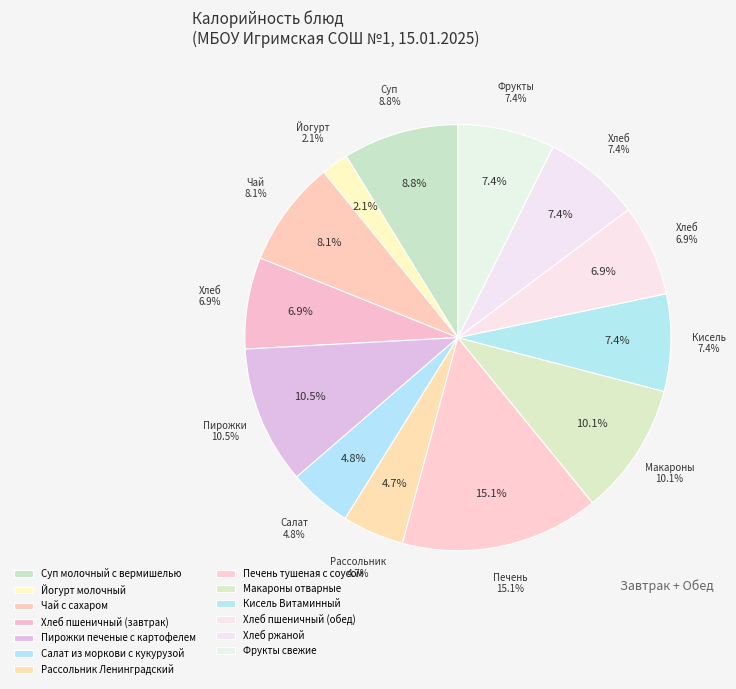

Combined, what portion of the pie is Хлеб пшеничный (завтрак) and Чай с сахаром?

15.0%